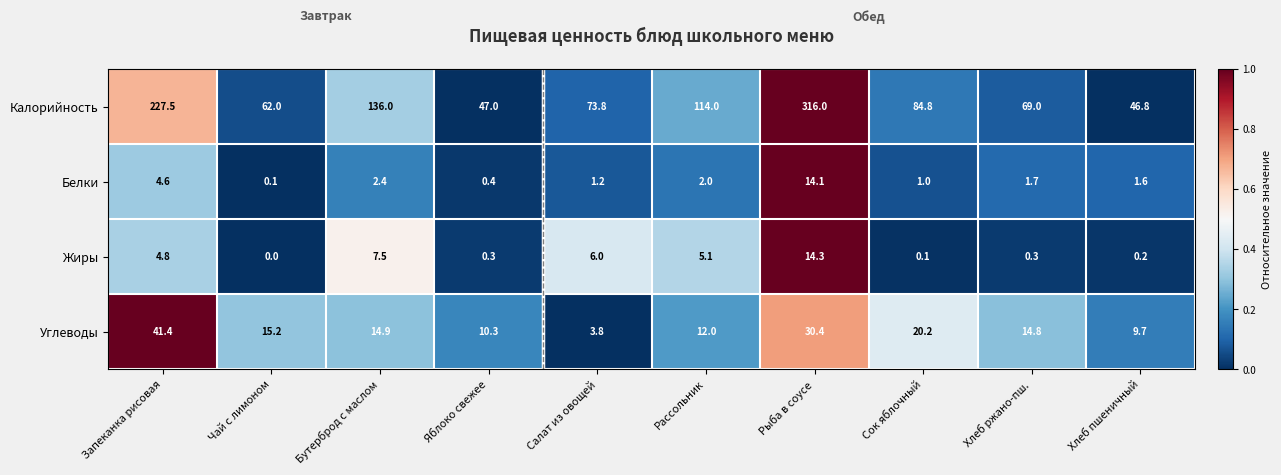

At how many categories does at least one series exceed 0?

10